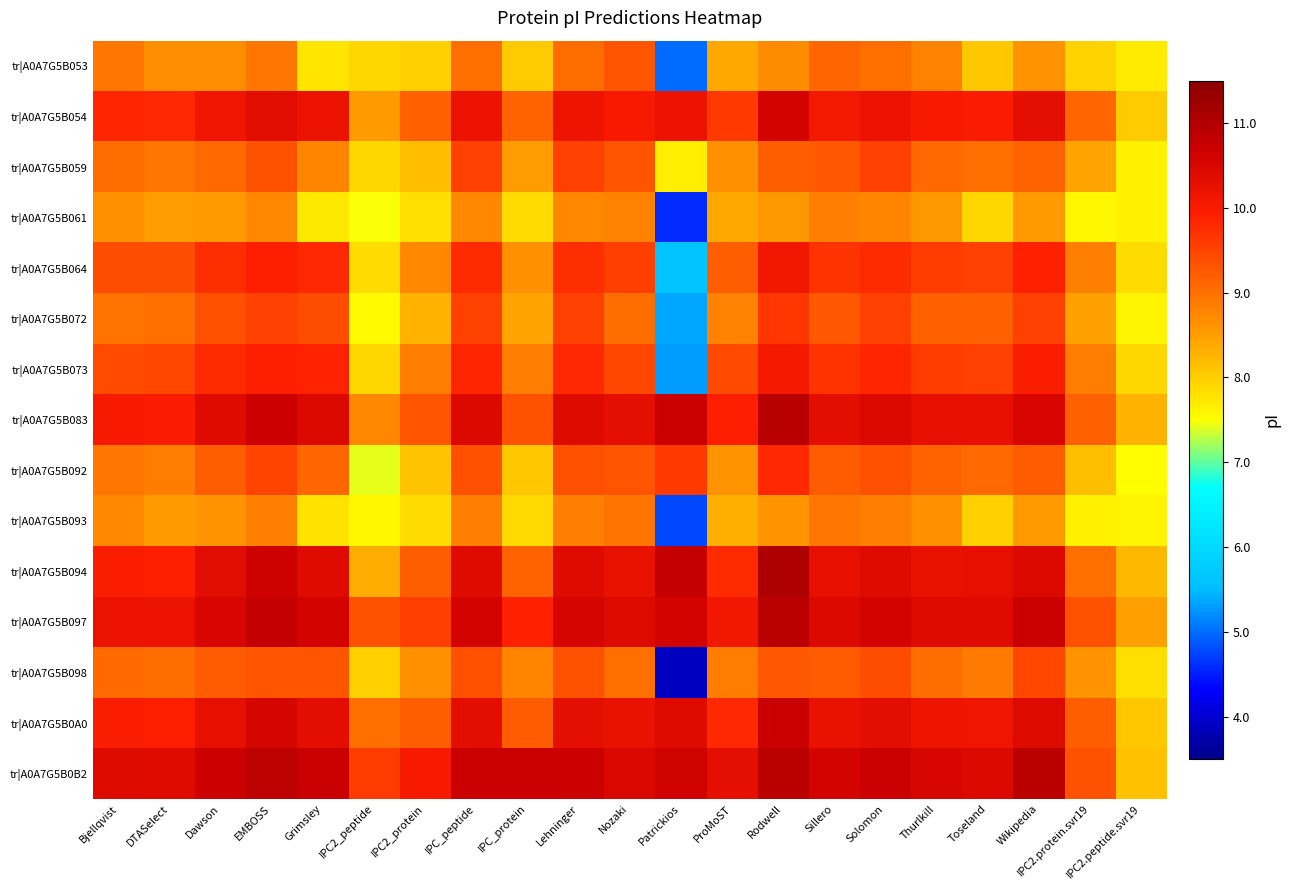

Which label corresponds to the smallest value in the chart?

Patrickios